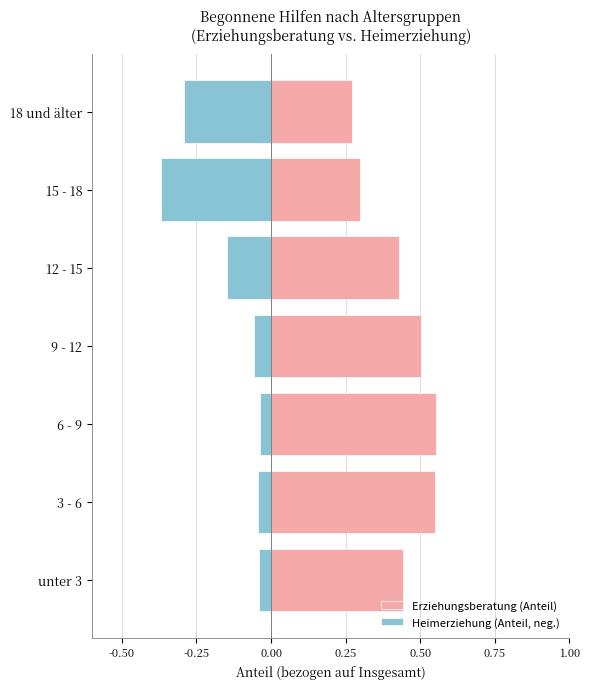

How many Erziehungsberatung (Anteil) values are between 0 and 1?

7